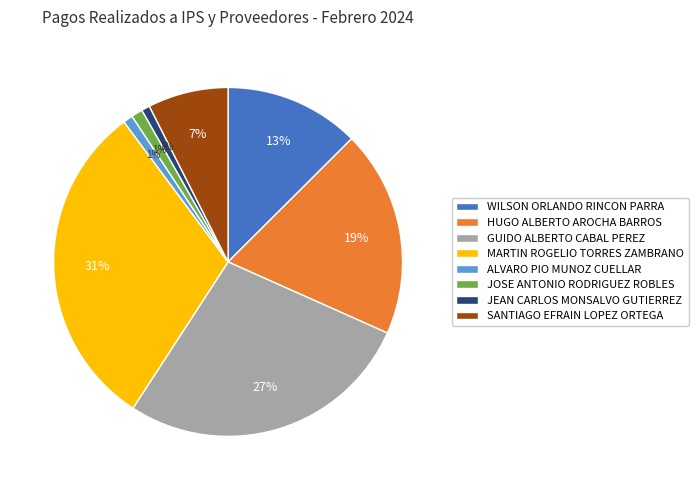

Which category has the biggest portion of the pie?

MARTIN ROGELIO TORRES ZAMBRANO